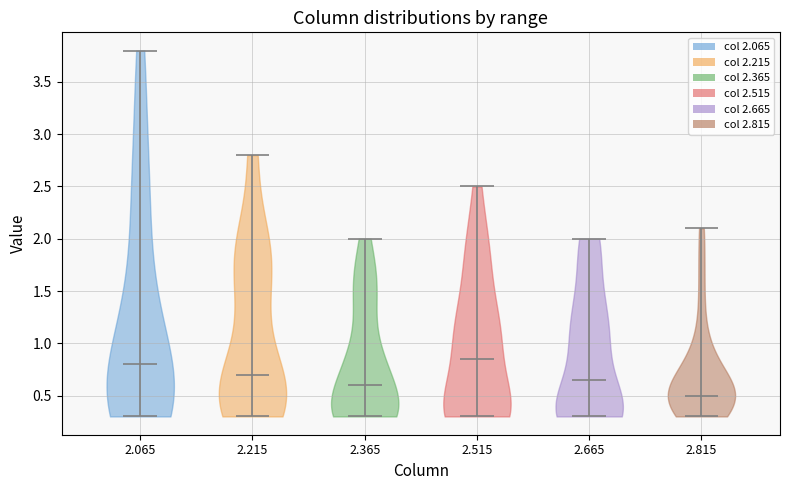

Which violin has the highest median line?

2.515